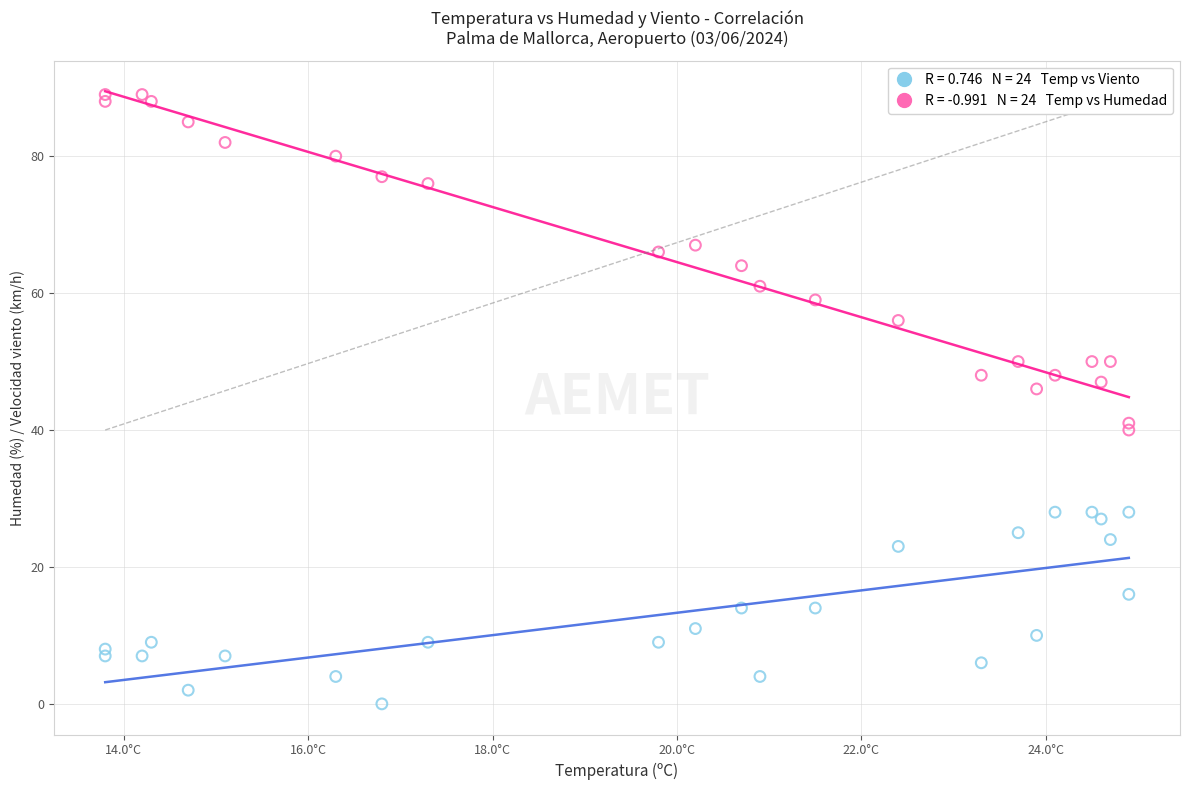

Across all series, what Y value is closest to 44?

46